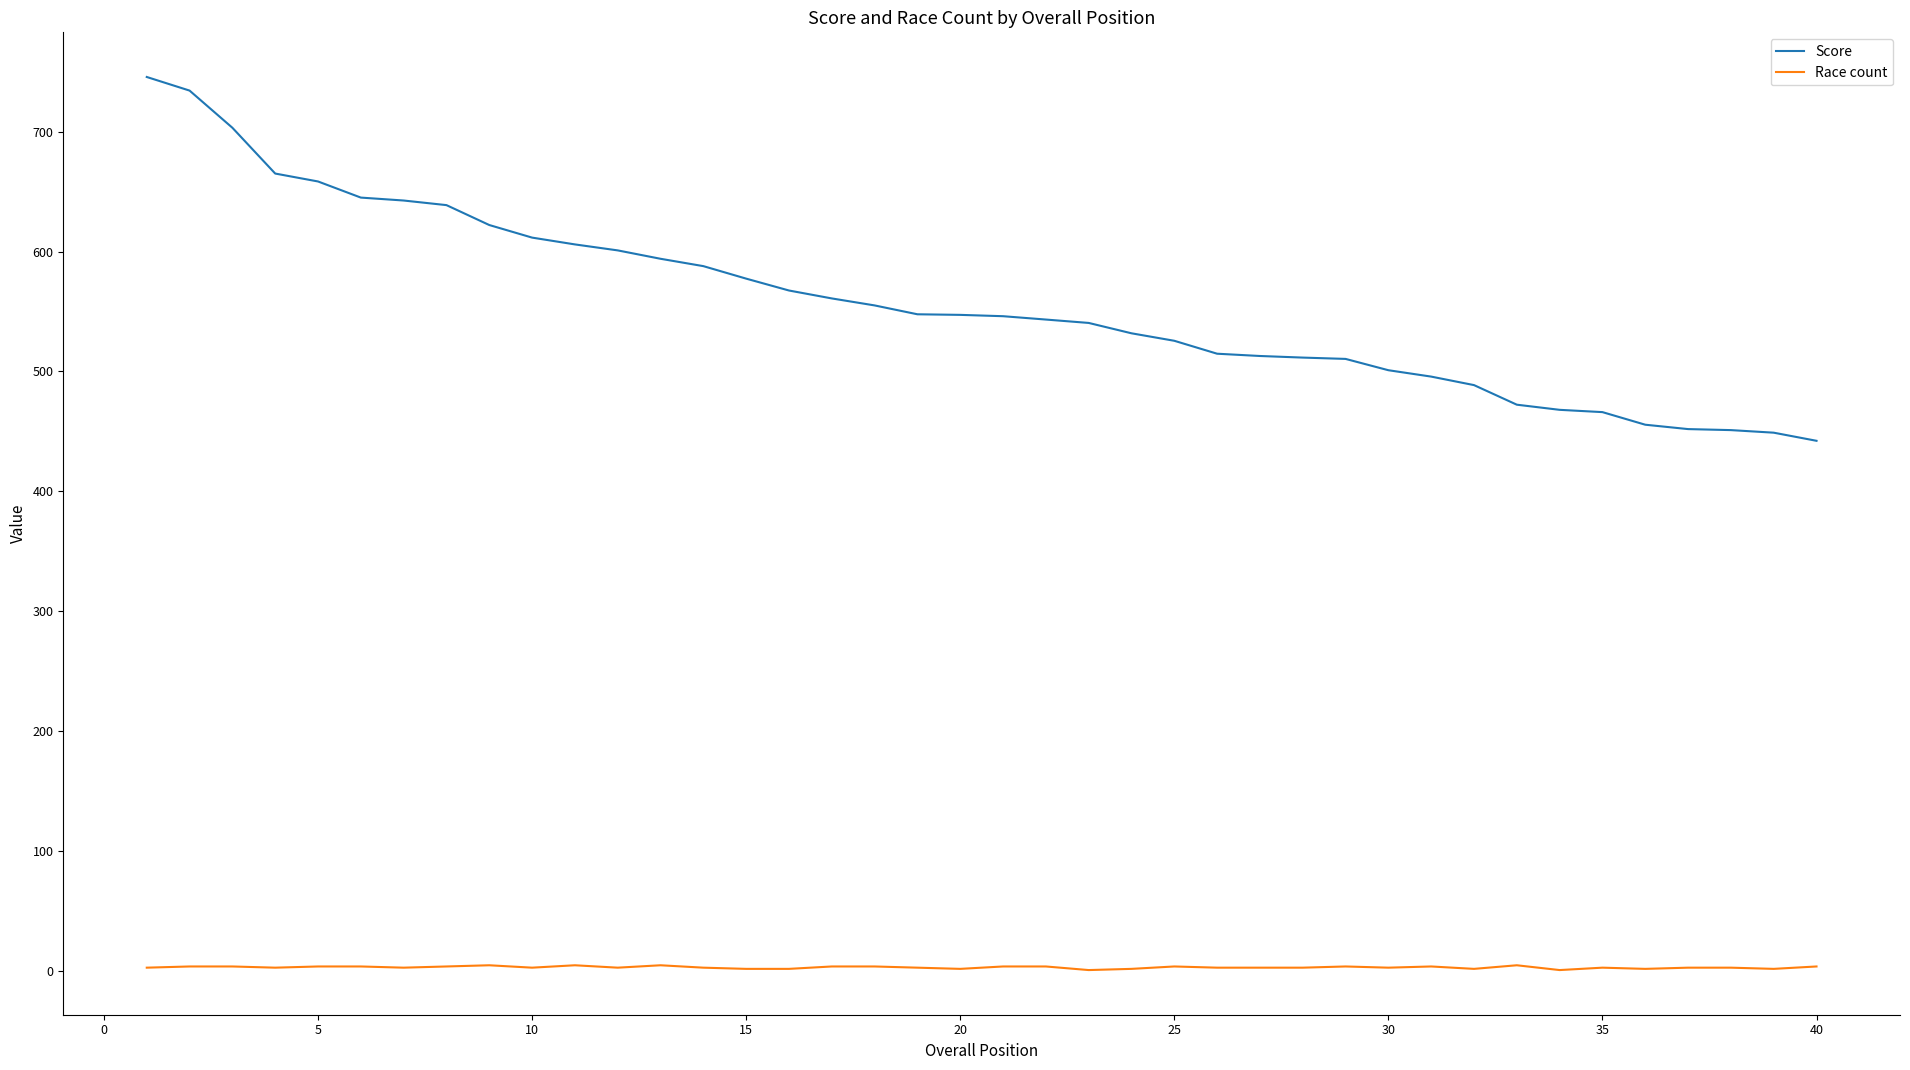

What is the maximum value shown in the chart?

745.5